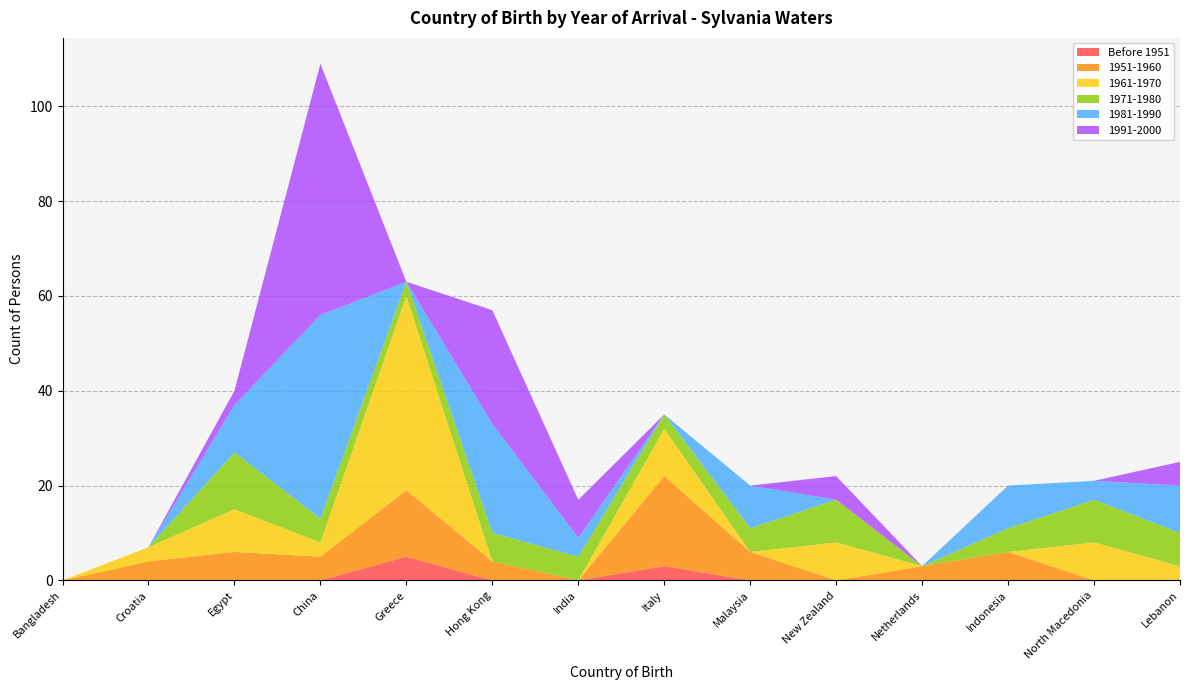

Reading left to right, list all the values displayed in this chart.

Before 1951: 0	0	0	0	5	0	0	3	0	0	0	0	0	0
1951-1960: 0	4	6	5	14	4	0	19	6	0	3	6	0	0
1961-1970: 0	3	9	3	41	0	0	10	0	8	0	0	8	3
1971-1980: 0	0	12	5	3	6	5	3	5	9	0	5	9	7
1981-1990: 0	0	10	43	0	23	4	0	9	0	0	9	4	10
1991-2000: 0	0	3	53	0	24	8	0	0	5	0	0	0	5